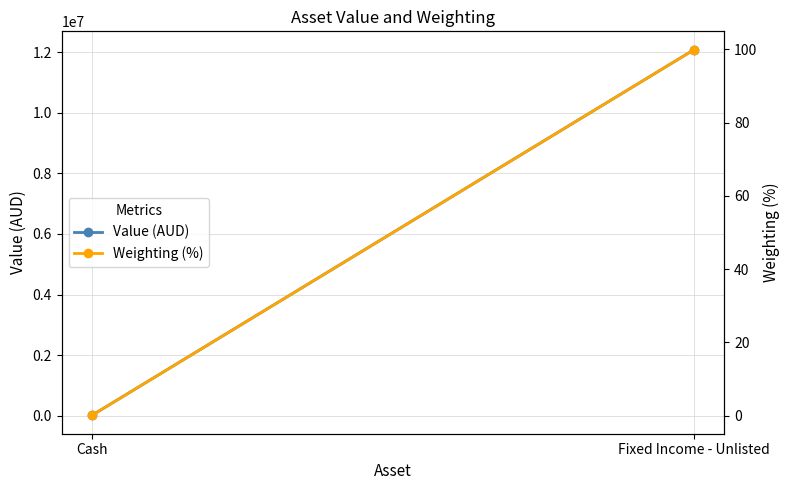

Which has a higher value, Fixed Income - Unlisted or Cash?

Fixed Income - Unlisted